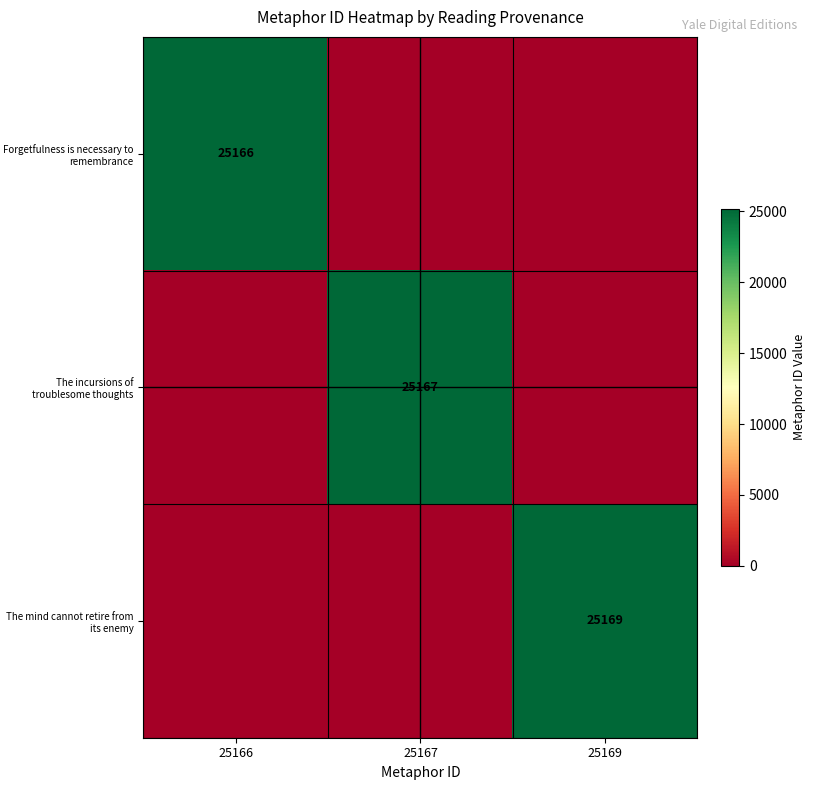

True or false: The incursions of troublesome thoughts has a value of 25167 at 25167.

True